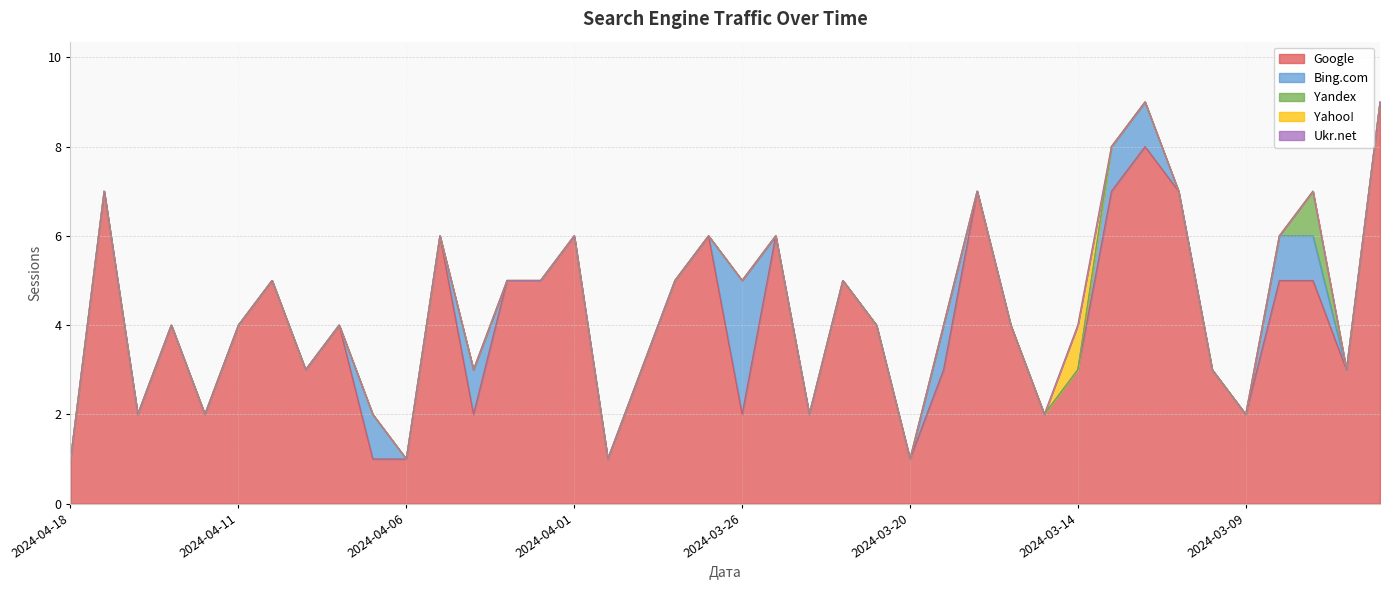

The value of Bing.com at 2024-03-07 is 1. True or false?

False